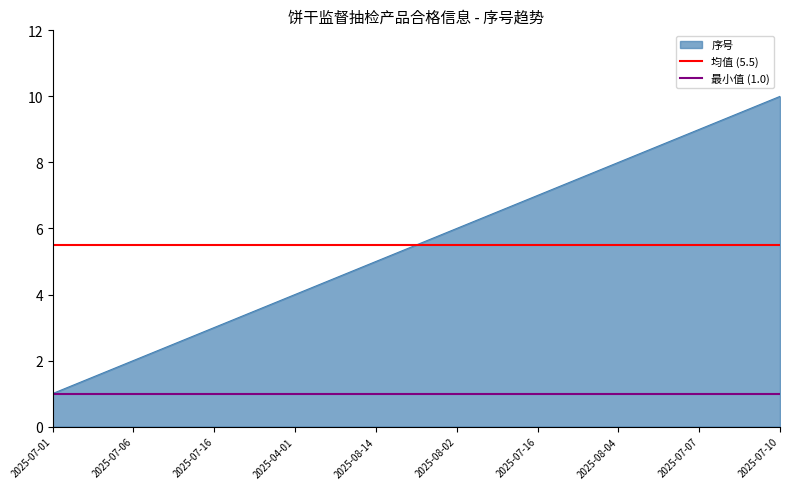

True or false: 均值 (5.5) has a value of 8.7 at 2025-07-06.

False